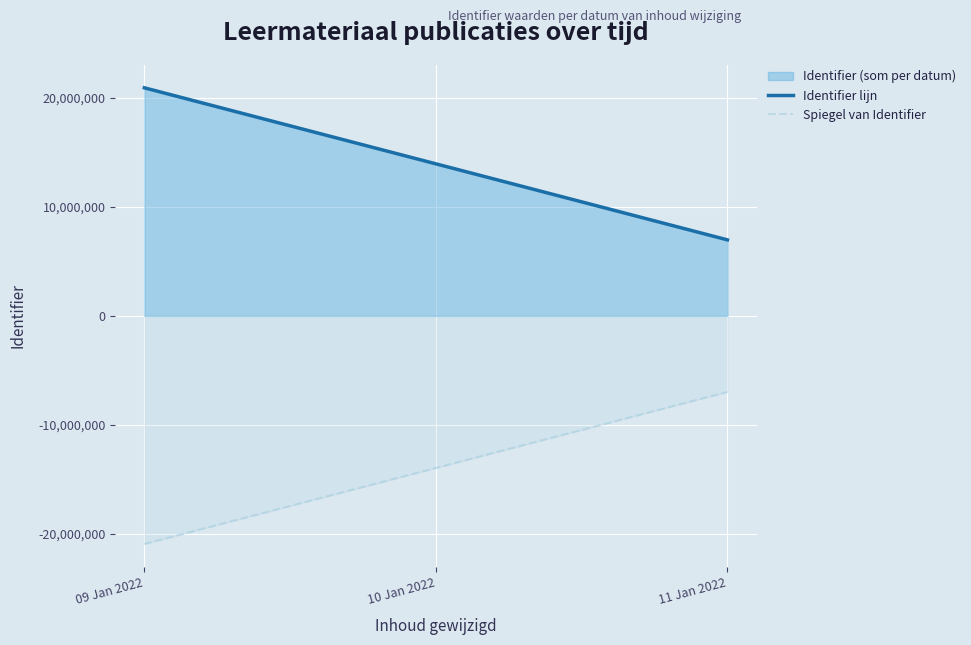

What is the approximate value of Spiegel van Identifier at 09 Jan 2022?

-20932788